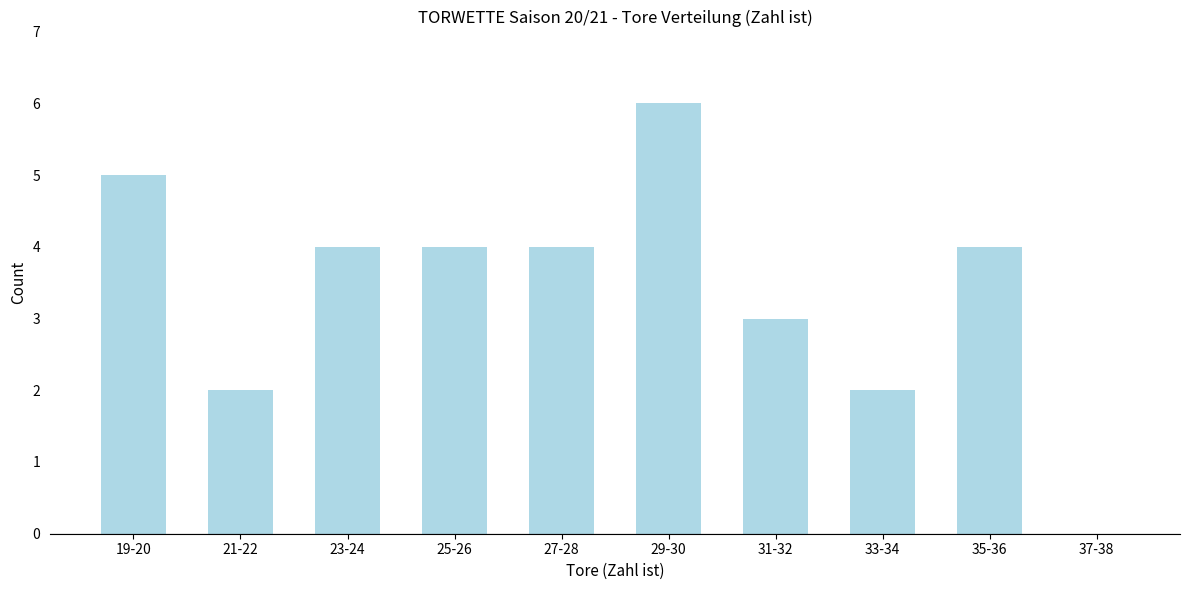

Reading right to left, extract all data points from this chart.

37-38=0	35-36=4	33-34=2	31-32=3	29-30=6	27-28=4	25-26=4	23-24=4	21-22=2	19-20=5